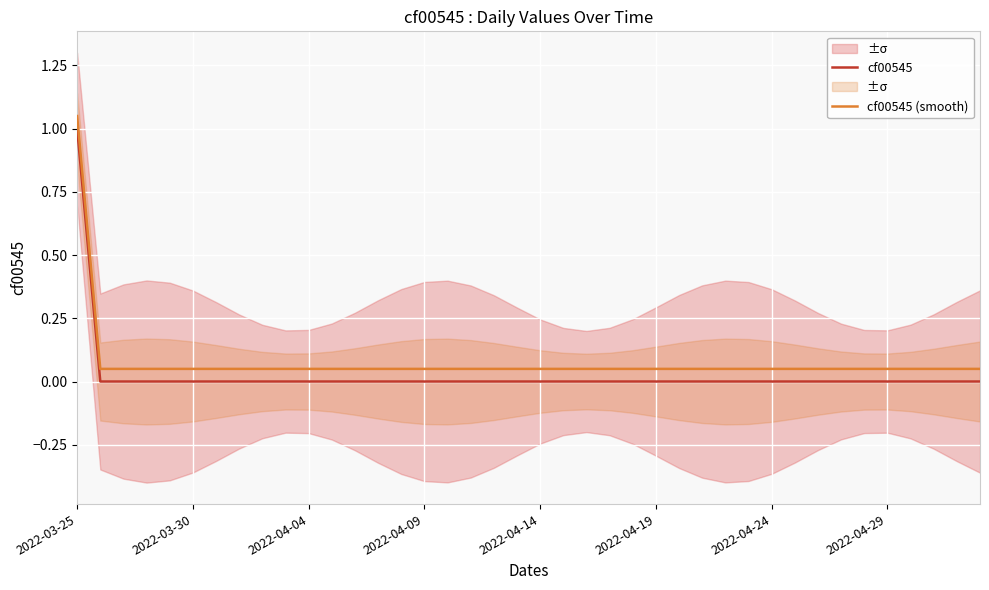

True or false: cf00545 and cf00545 (smooth) cross at least once.

False